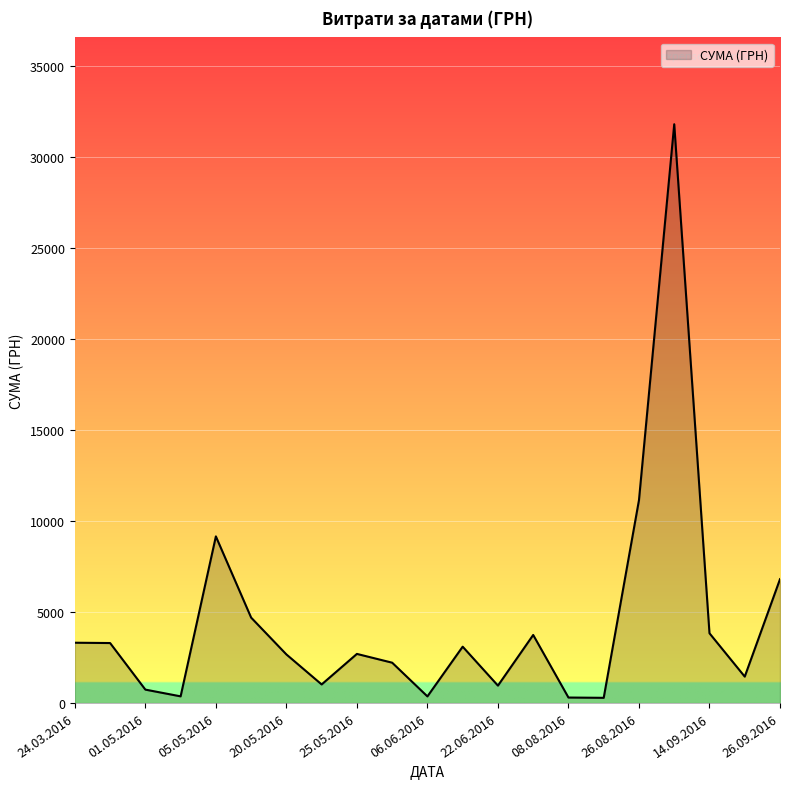

What is the maximum value shown in the chart?

31782.9